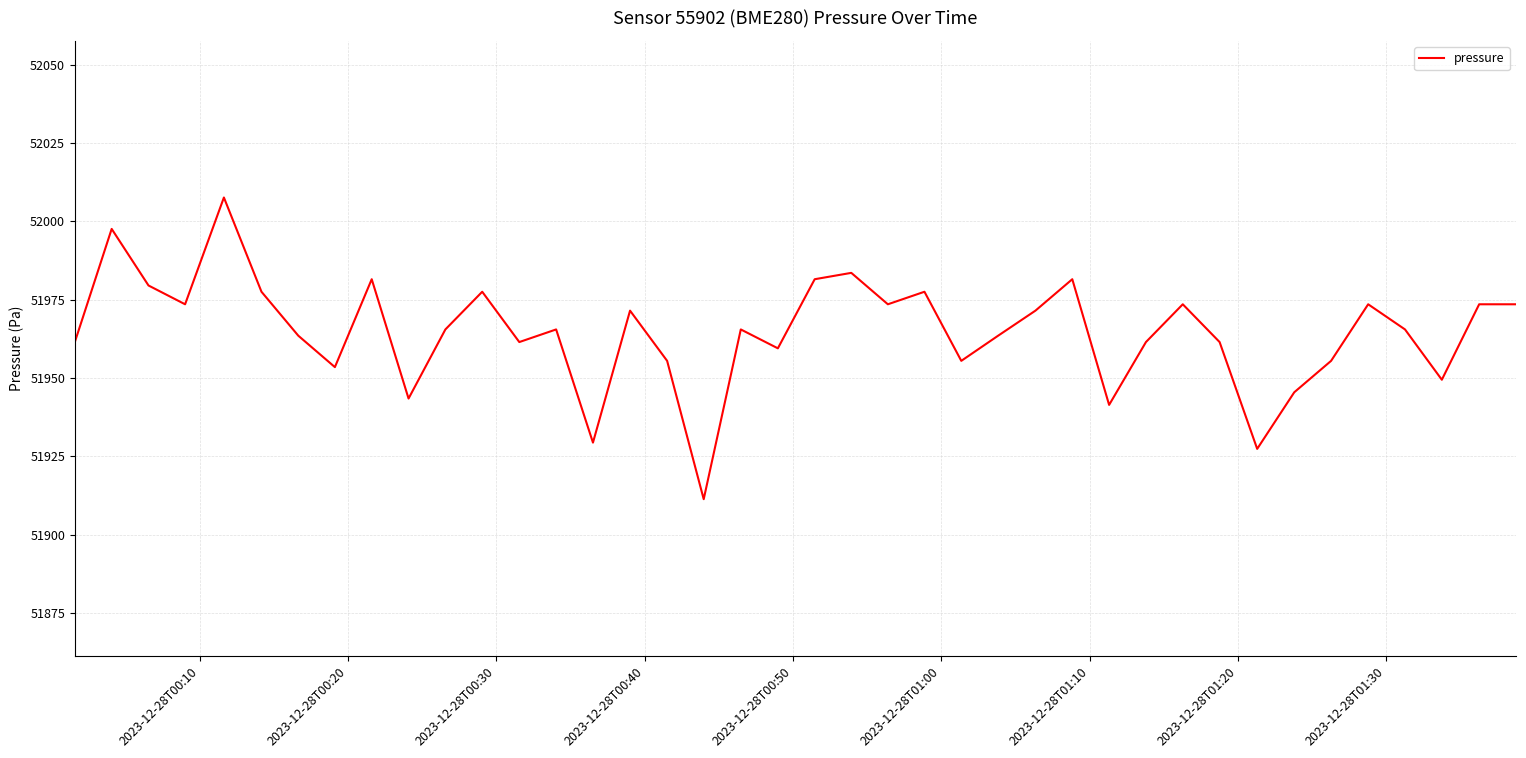

What is the smallest value displayed?

51911.3